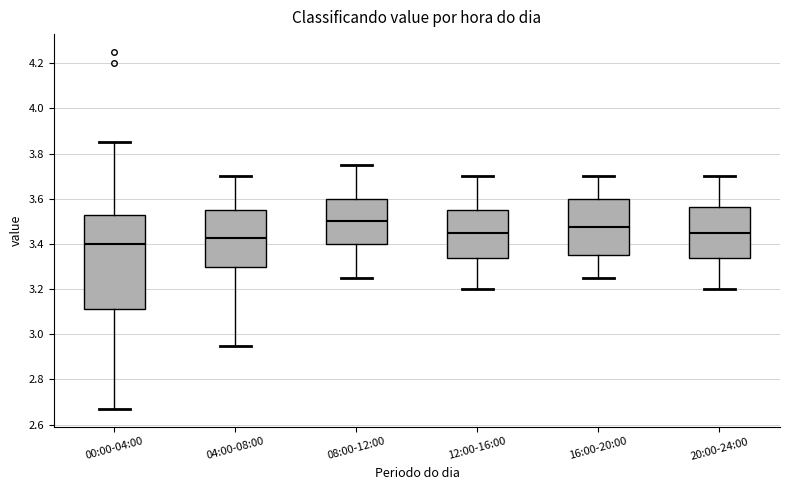

Comparing the boxes themselves (not the whiskers), which one is the tallest?

00:00-04:00